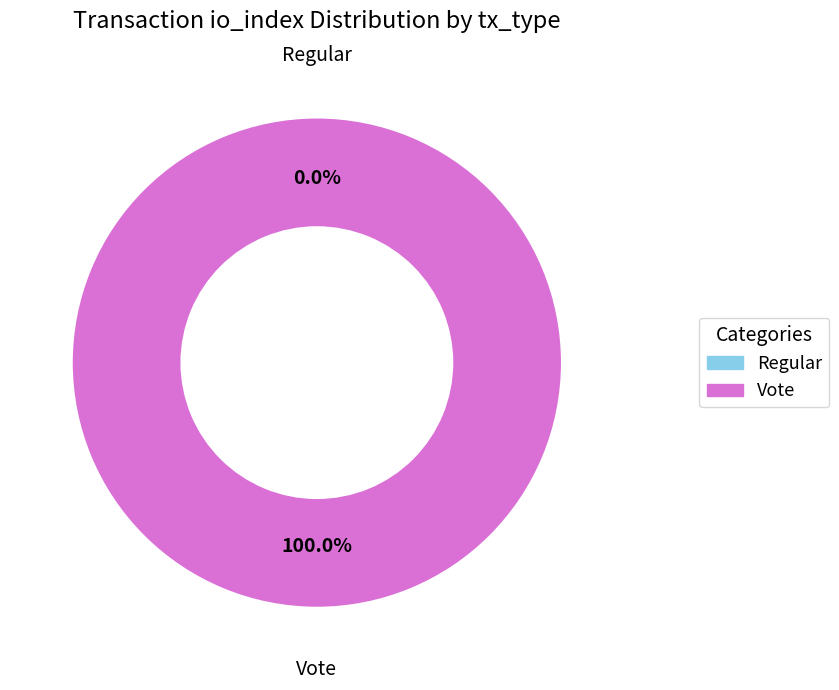

What is the largest slice in the pie chart?

Vote